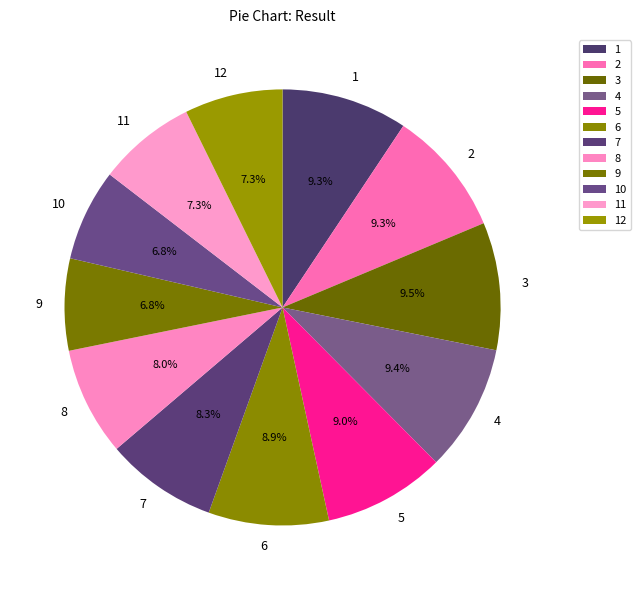

Is there a majority slice in this chart?

No